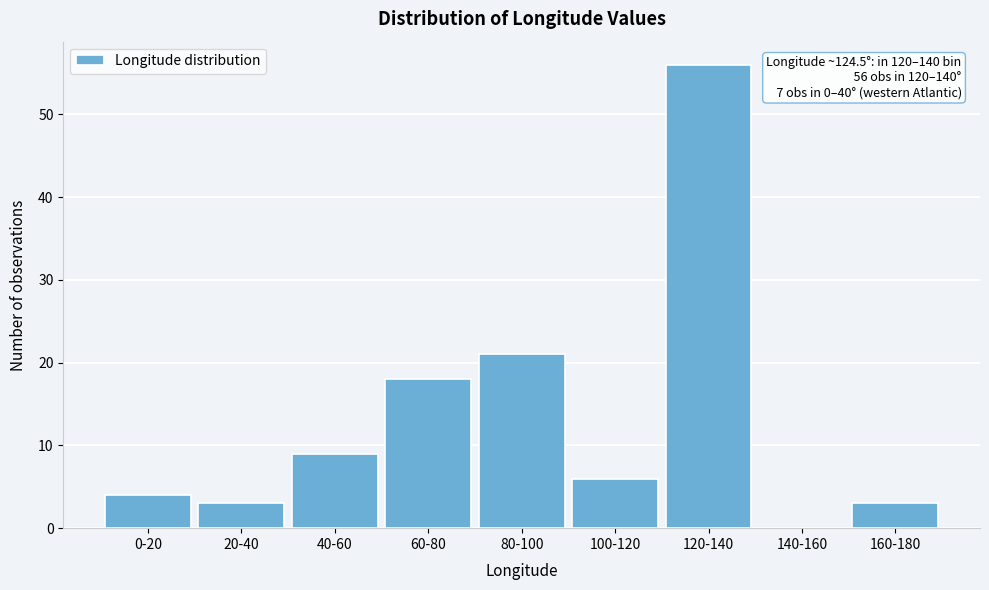

Reading right to left, transcribe all the data shown in this chart.

160-180=3	140-160=0	120-140=56	100-120=6	80-100=21	60-80=18	40-60=9	20-40=3	0-20=4